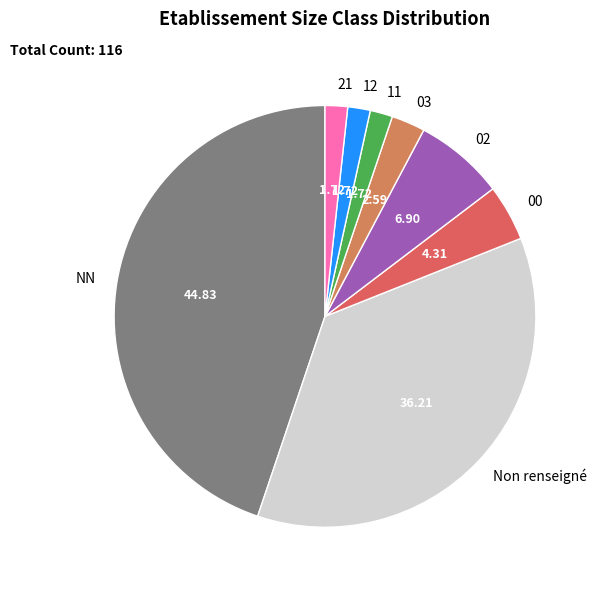

Does 21 account for over 50% of the chart?

No